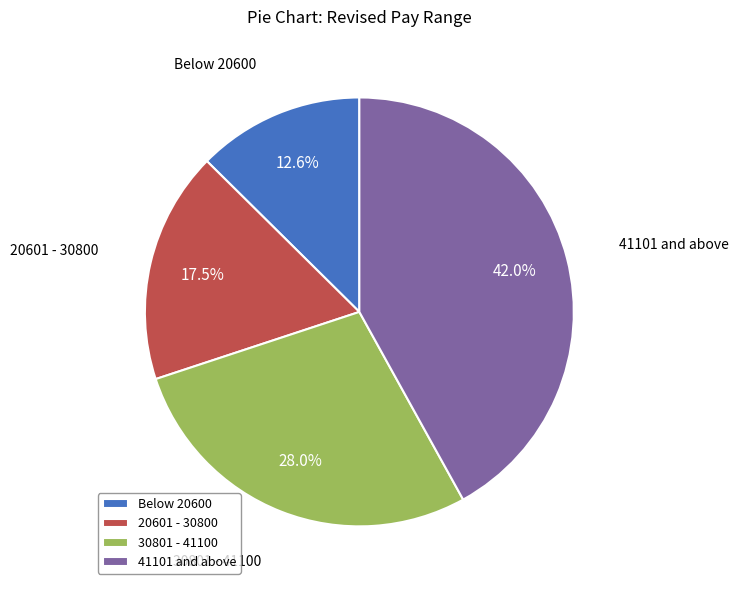

What portion of the pie excludes 20601 - 30800?

82.5%